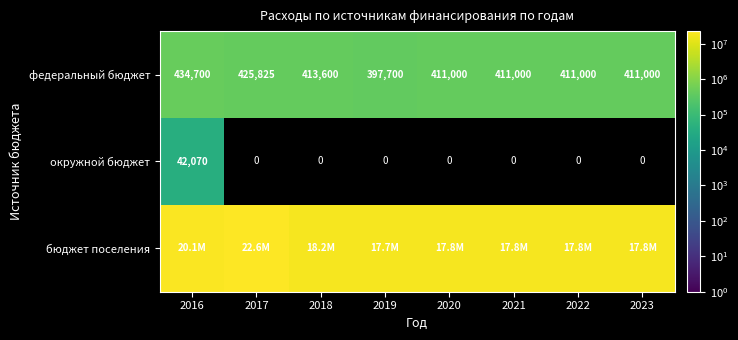

Rank the categories by федеральный бюджет value from lowest to highest.

2019, 2020, 2021, 2022, 2023, 2018, 2017, 2016